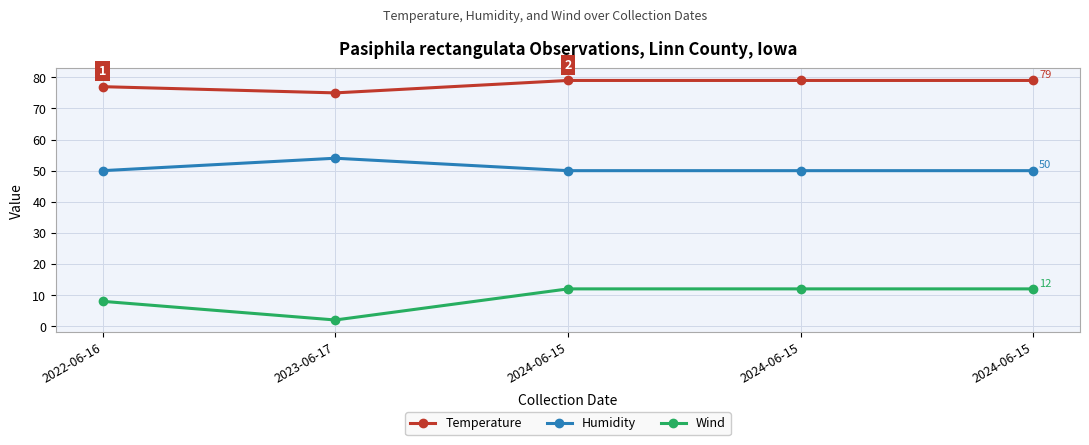

How many lines are shown in the chart?

3